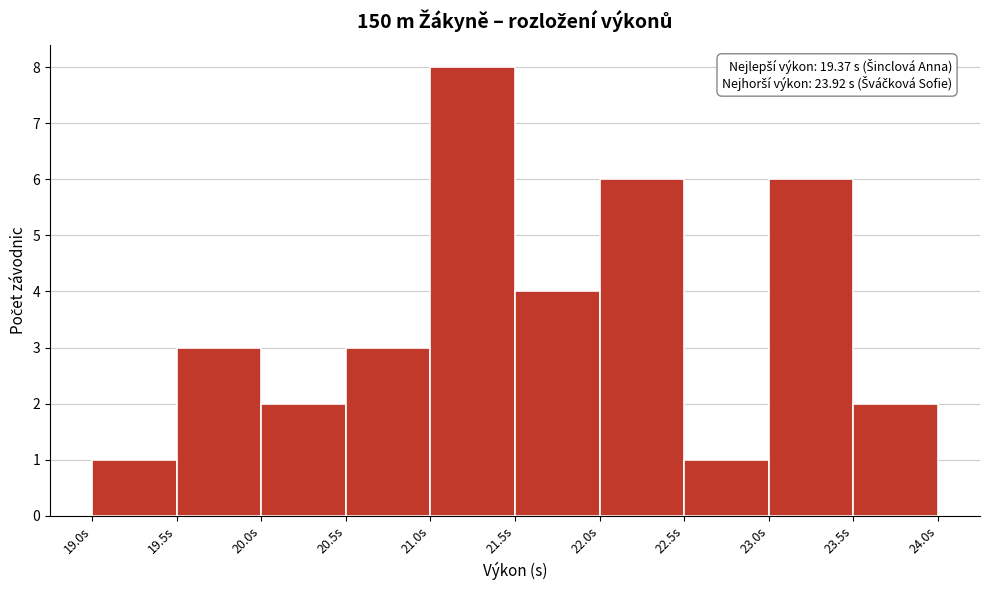

Over which range of the x-axis is the bar tallest?

21.0 to 21.5